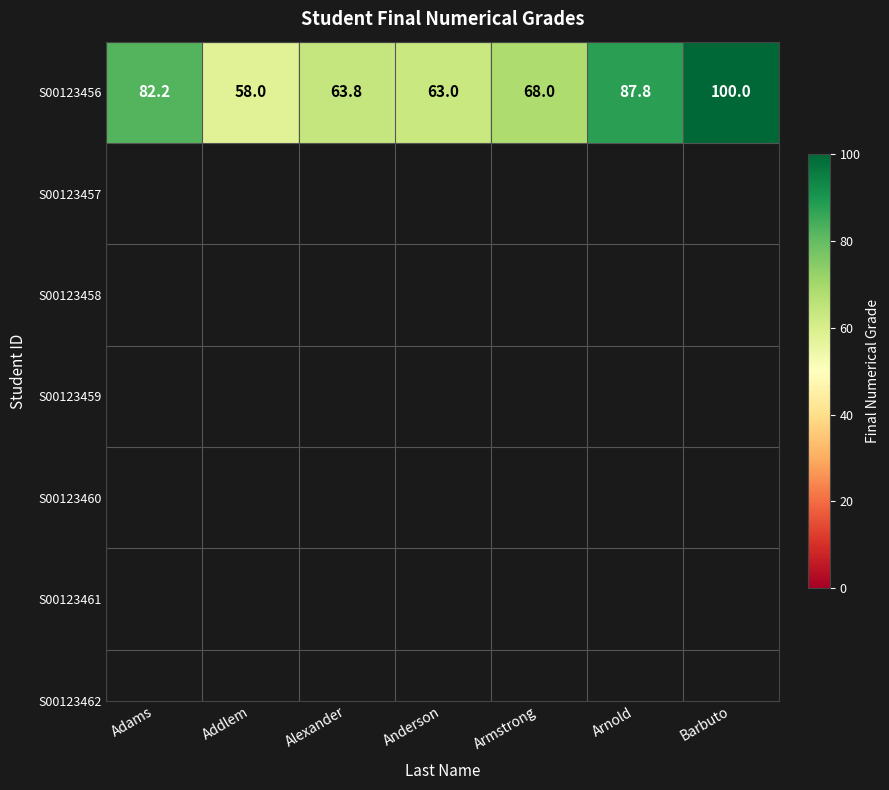

Count the number of data series in this chart.

1